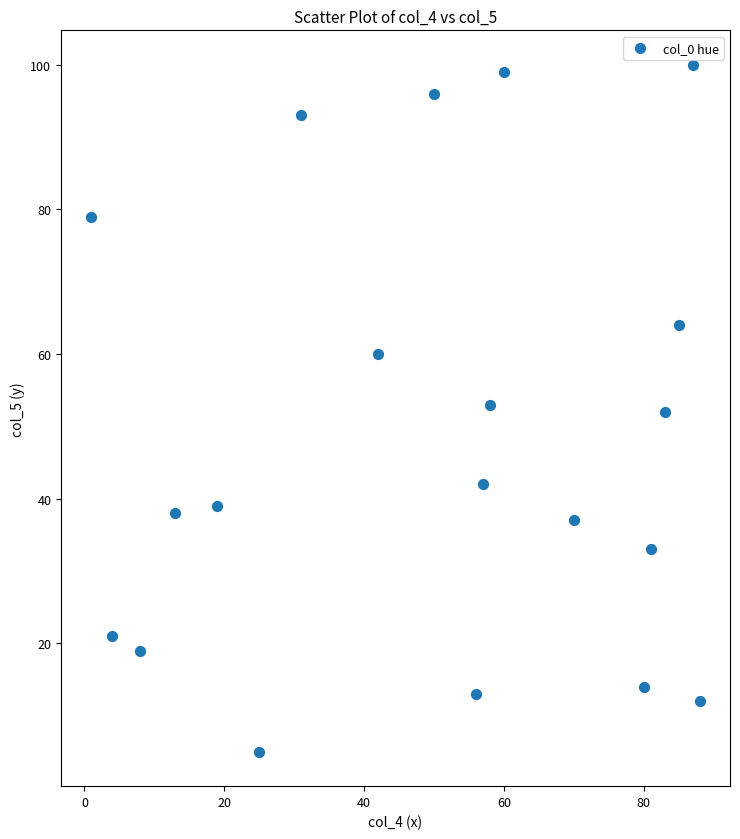

What is the range of X values (max minus min)?

87